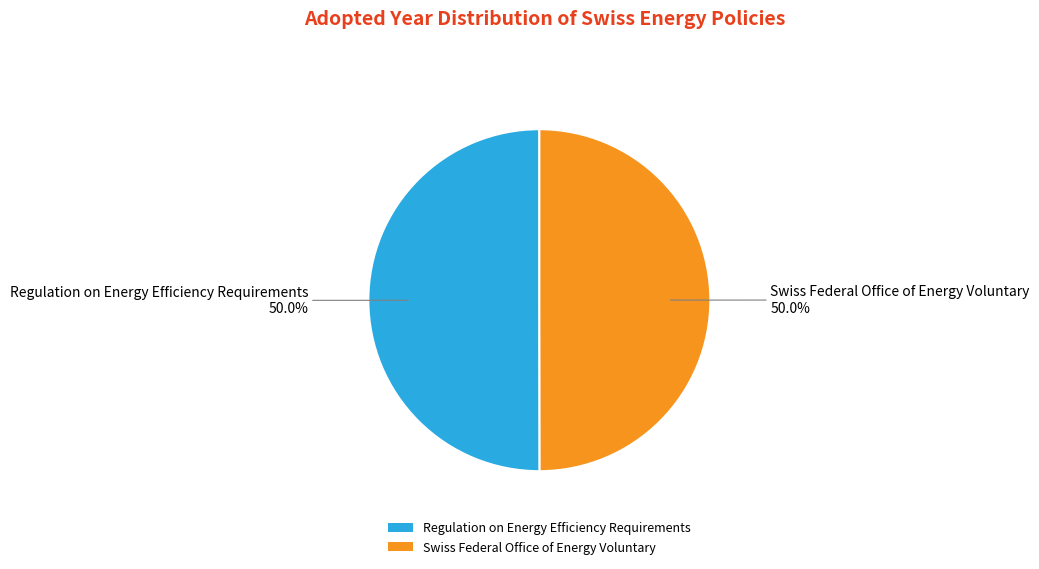

Approximately how many times larger is the value at Swiss Federal Office of Energy Voluntary compared to Regulation on Energy Efficiency Requirements?

1.0